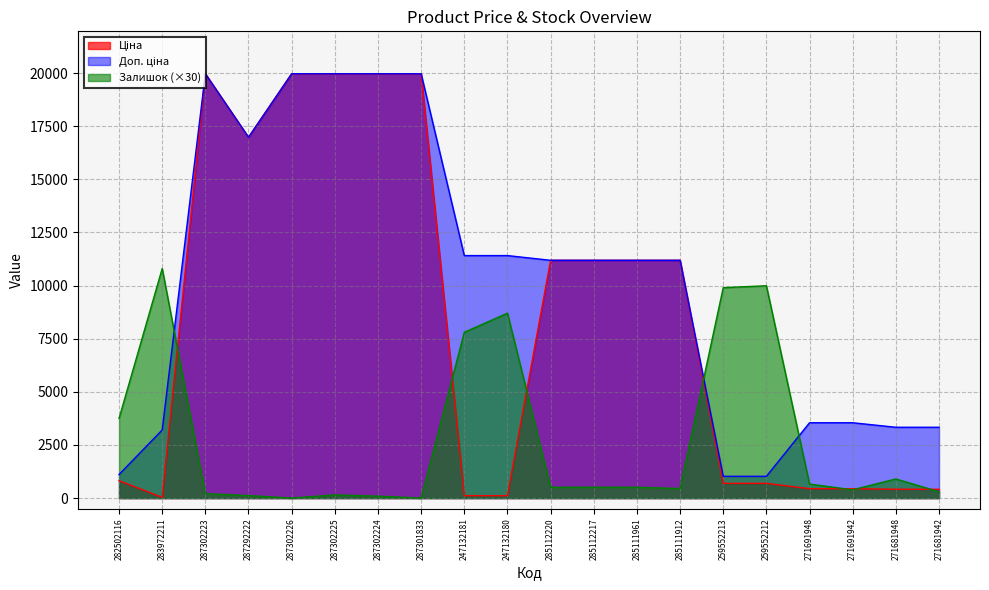

What is the difference between the maximum and second lowest values in the Залишок series?

10800.0